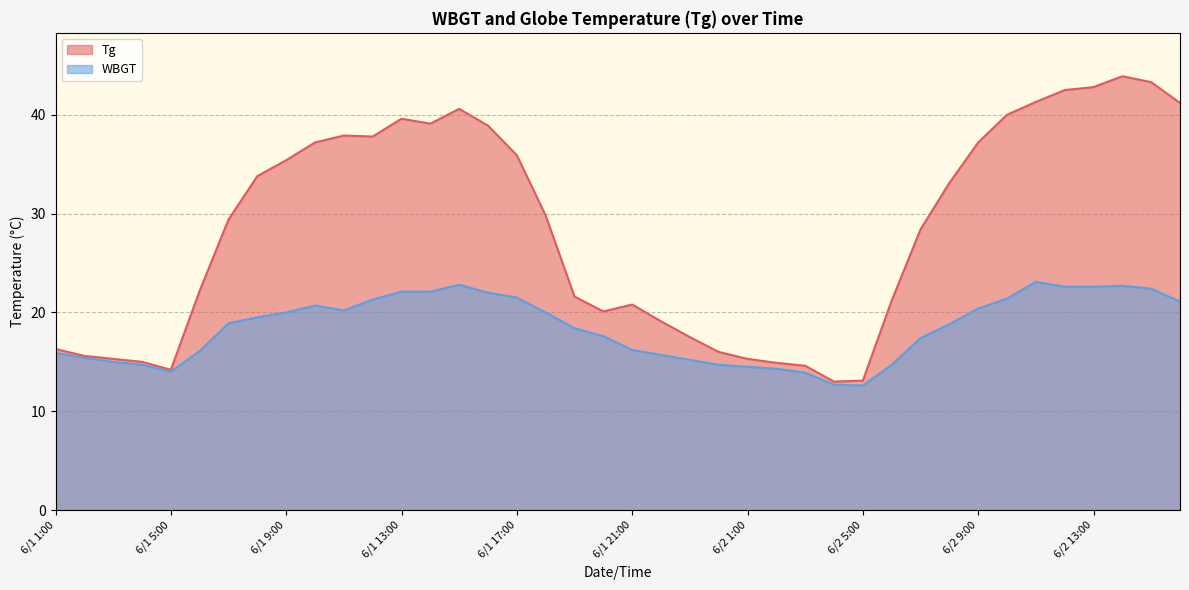

What is the value of the Tg point at the 22nd from the left?

19.1